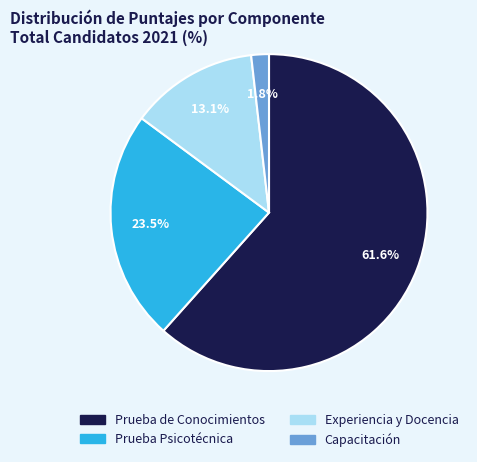

What is the largest slice in the pie chart?

Prueba de Conocimientos